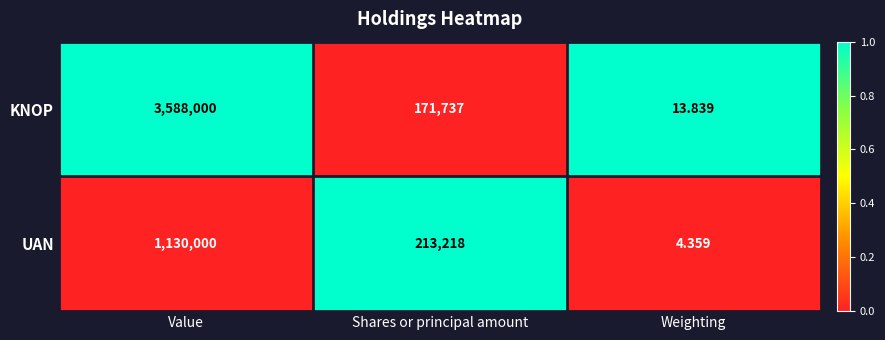

Which series changed the most between Value and Weighting?

KNOP